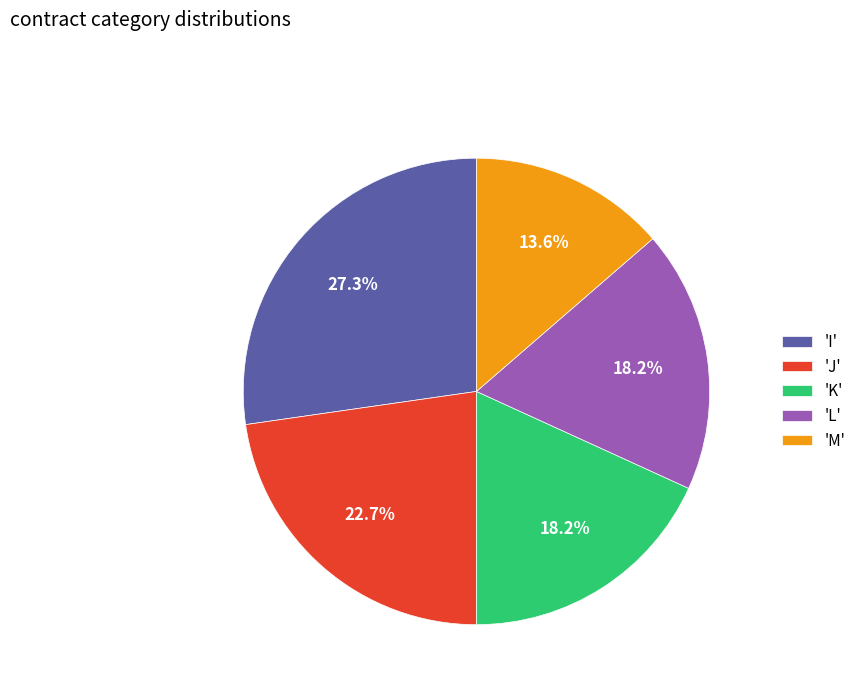

Approximately how many times larger is the value at 'M' compared to 'I'?

0.5